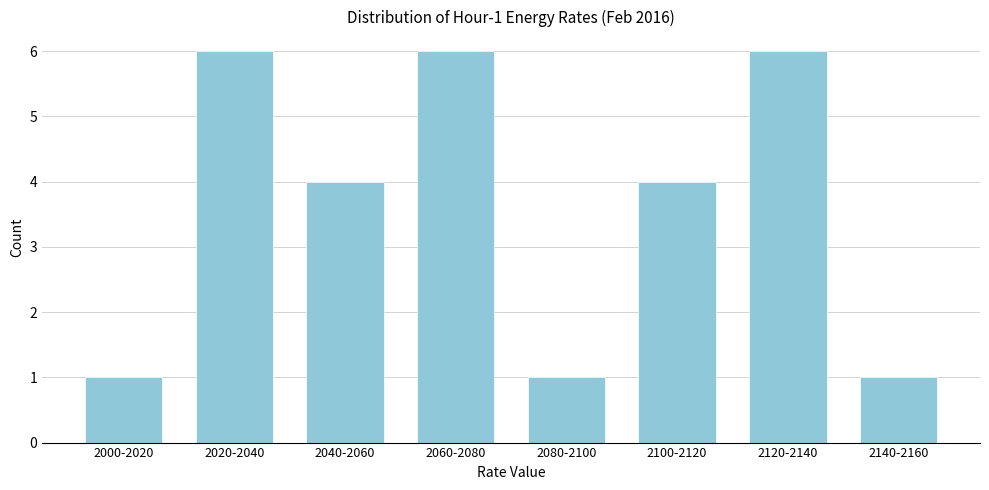

Reading left to right, extract all data points from this chart.

1	6	4	6	1	4	6	1